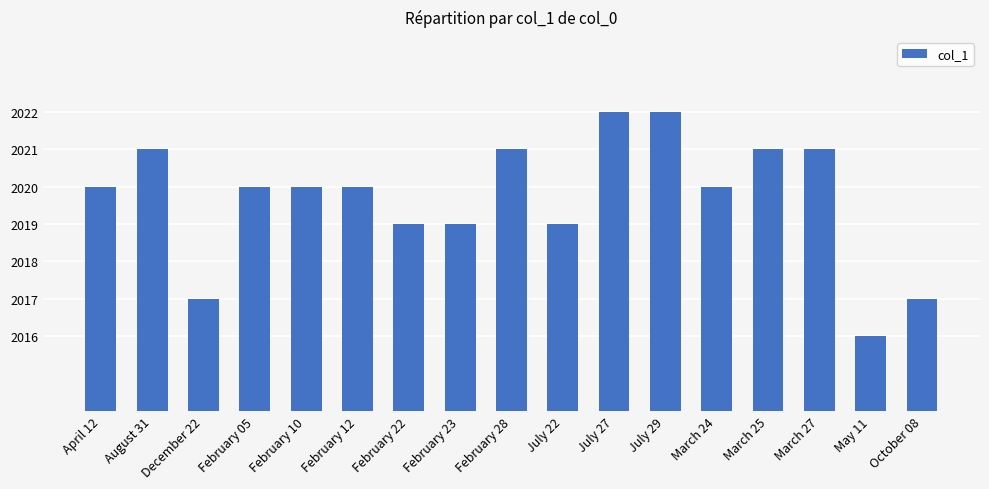

What is the approximate value at February 28?

2021